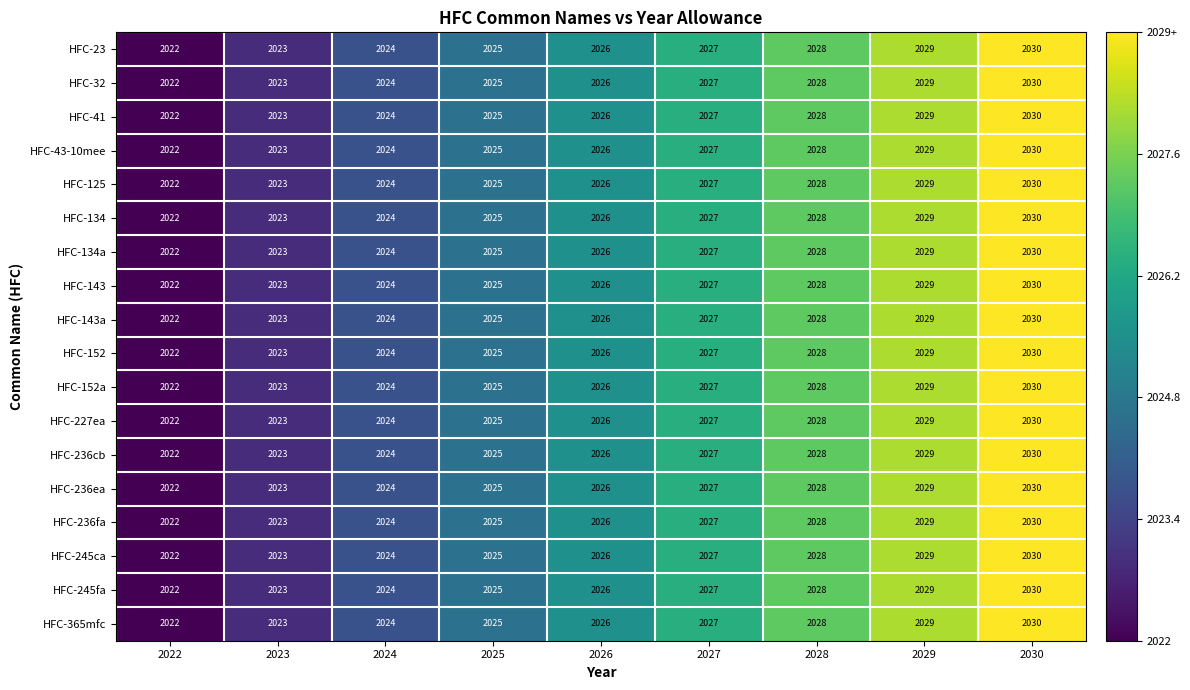

At which category is the sum across all series the highest?

2030